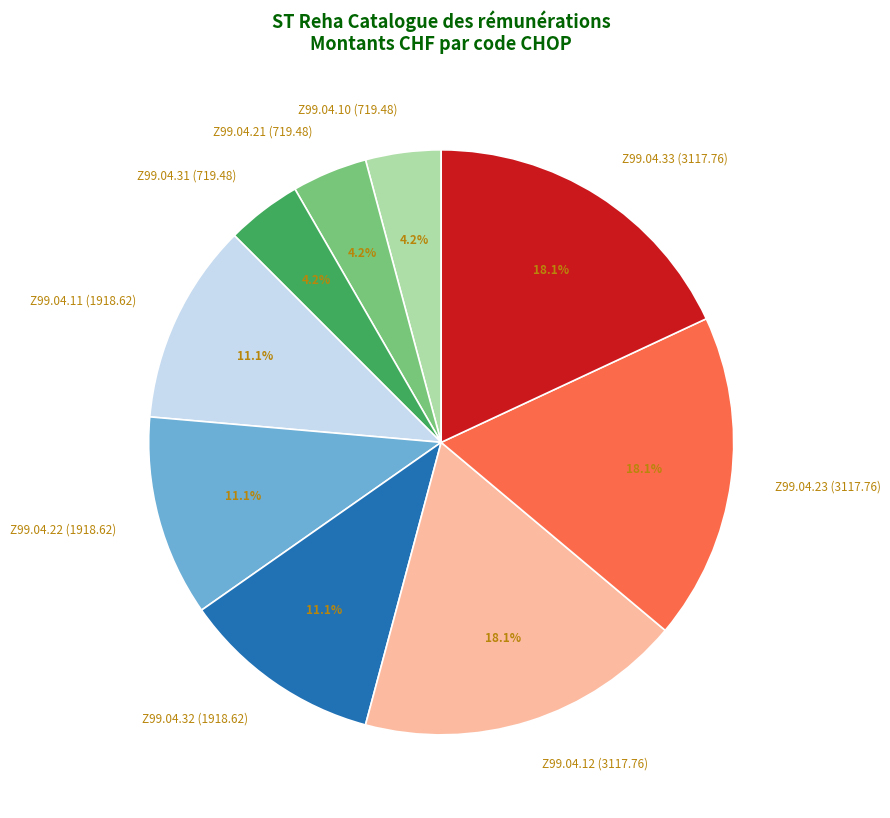

Which has a higher value, Z99.04.21 (719.48) or Z99.04.23 (3117.76)?

Z99.04.23 (3117.76)